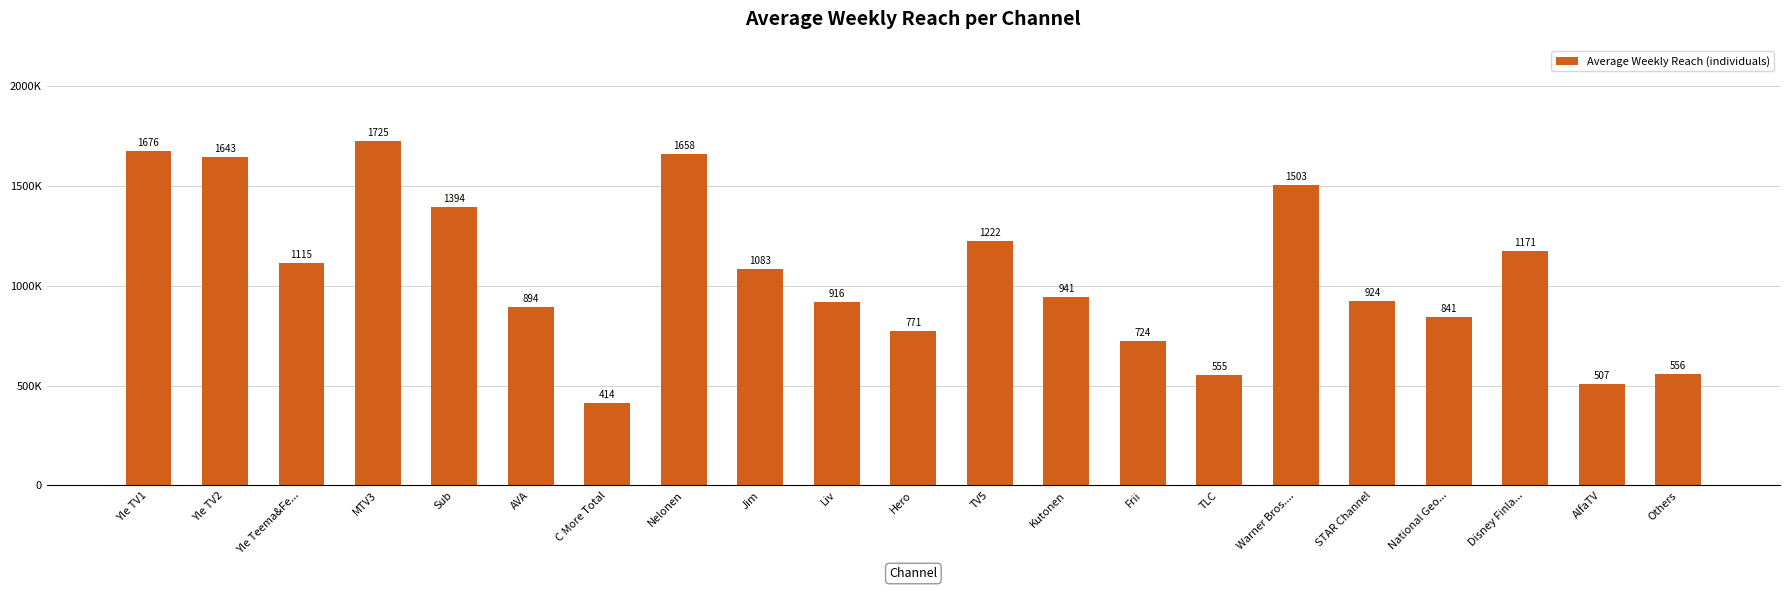

What is the maximum value shown in the chart?

1725000